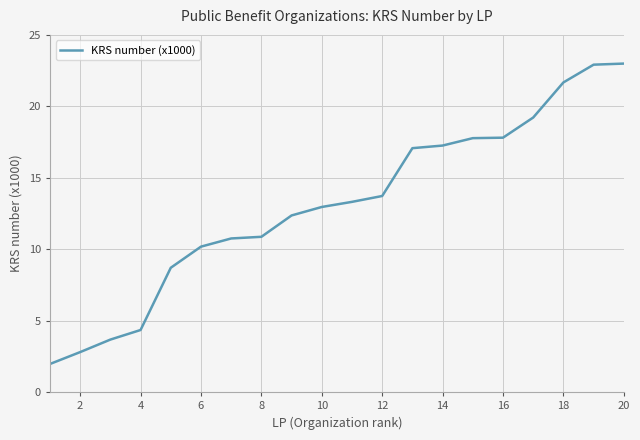

What is the smallest value displayed?

2.0